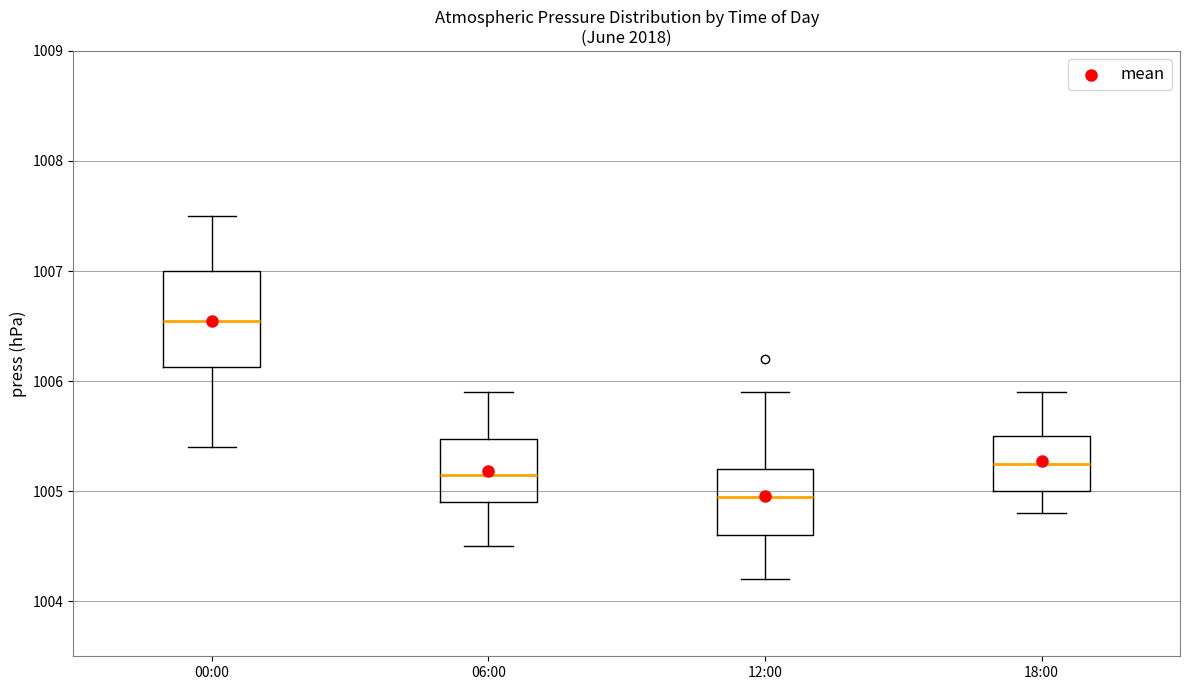

Where is the lower edge of the box for 06:00 on the y-axis? The values are not printed on the chart, so give them approximately, as read against the axis.

1004.9